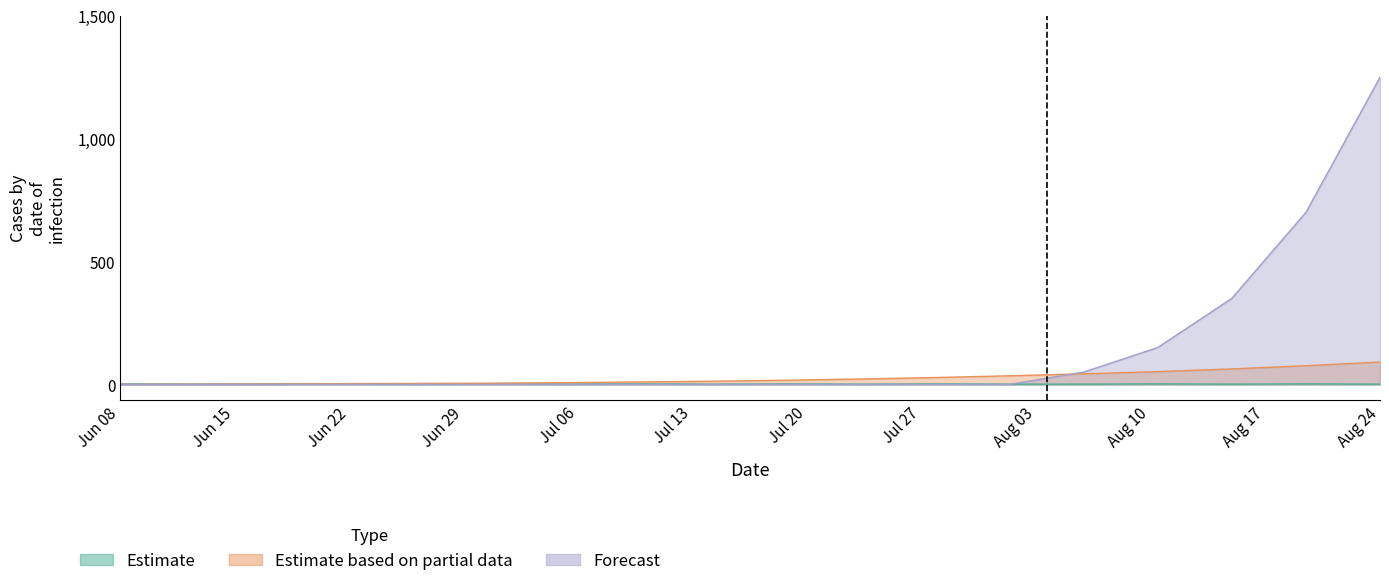

Which series has the widest spread of values?

Forecast